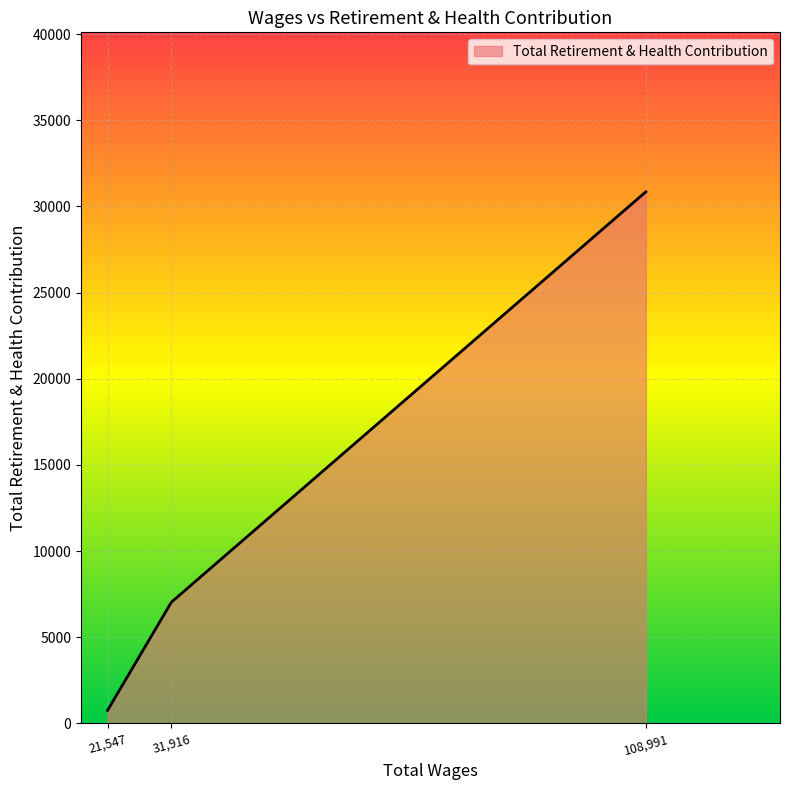

What is the greatest value displayed?

30845